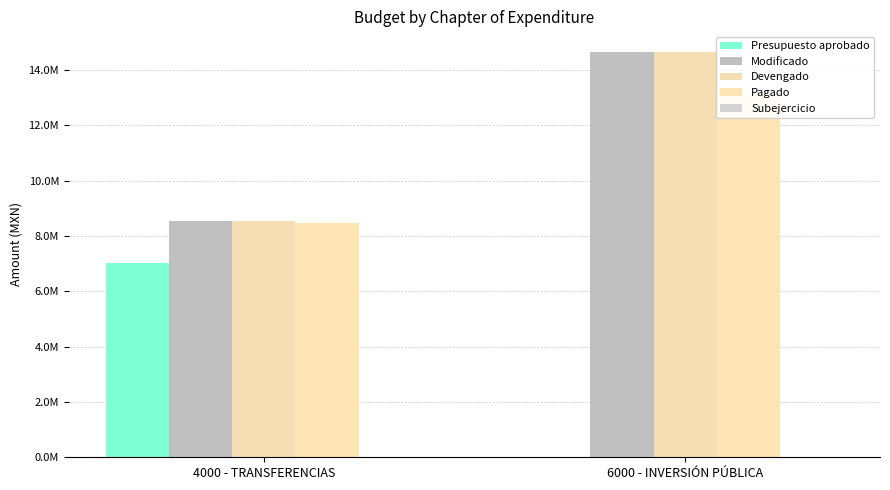

Rank the categories by Pagado value from highest to lowest.

6000 - INVERSIÓN PÚBLICA, 4000 - TRANSFERENCIAS